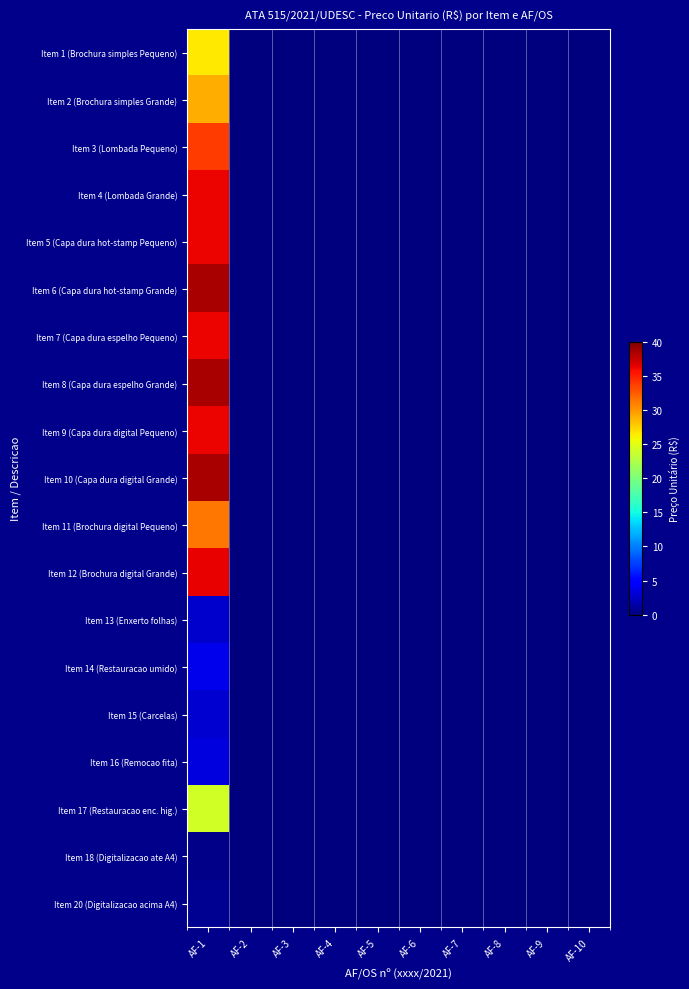

Which series has the widest spread of values?

Item 6 (Capa dura hot-stamp Grande)